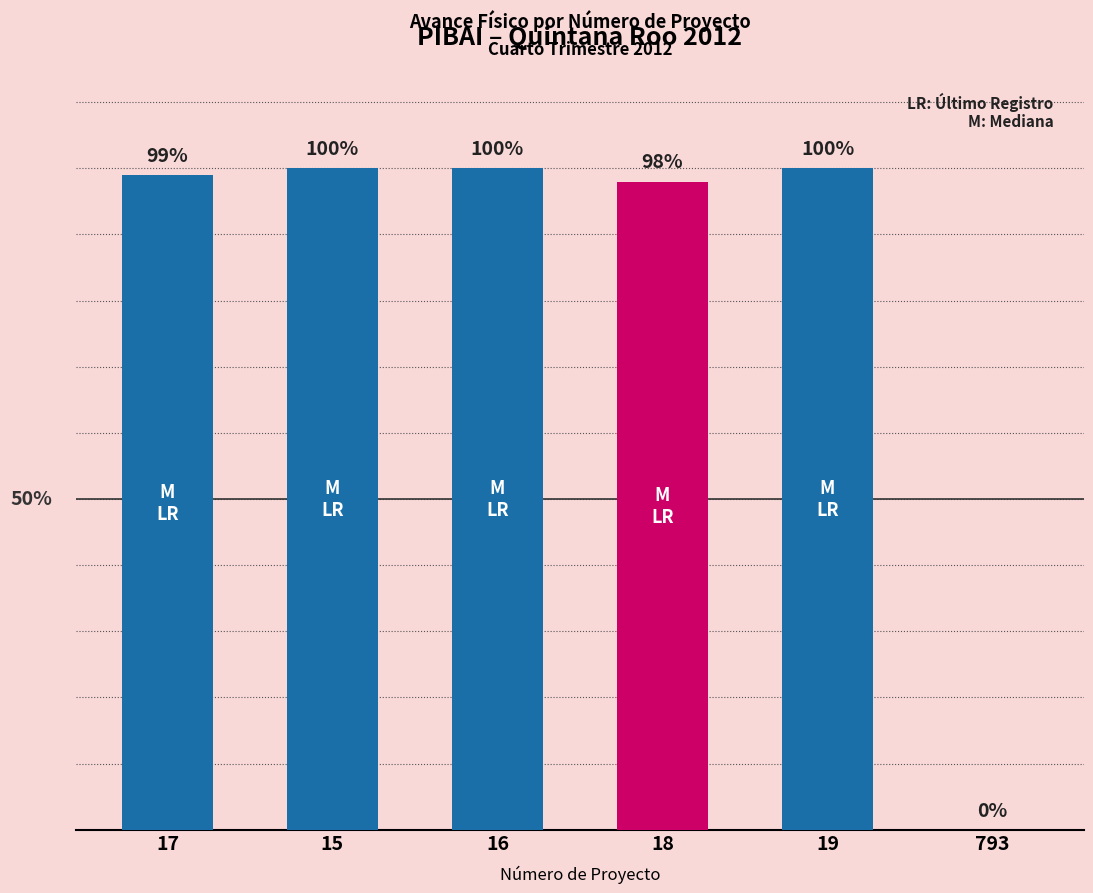

How many distinct data groups are displayed?

1